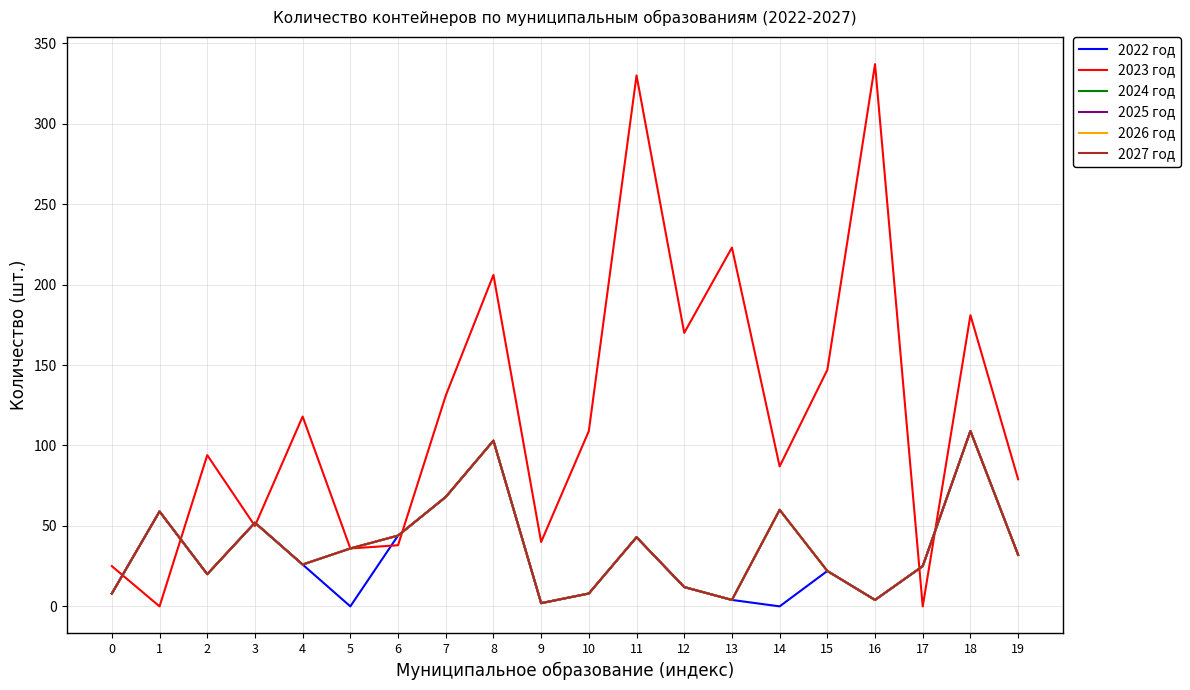

List the labels in order of 2026 год value, smallest first.

9, 13, 16, 0, 10, 12, 2, 15, 17, 4, 19, 5, 11, 6, 3, 1, 14, 7, 8, 18